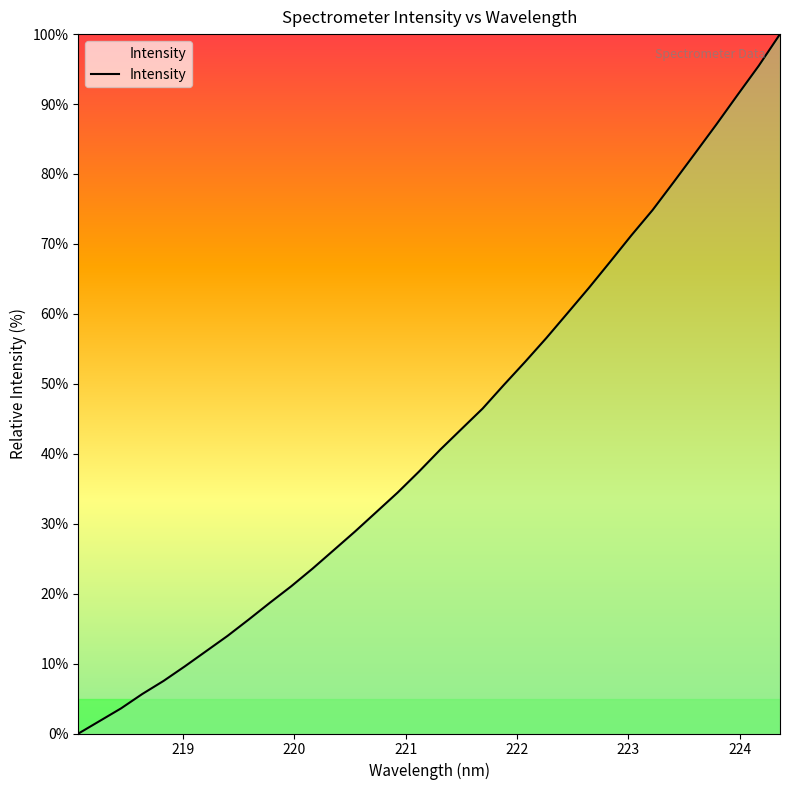

What is the difference between the maximum and second lowest values?

98.2